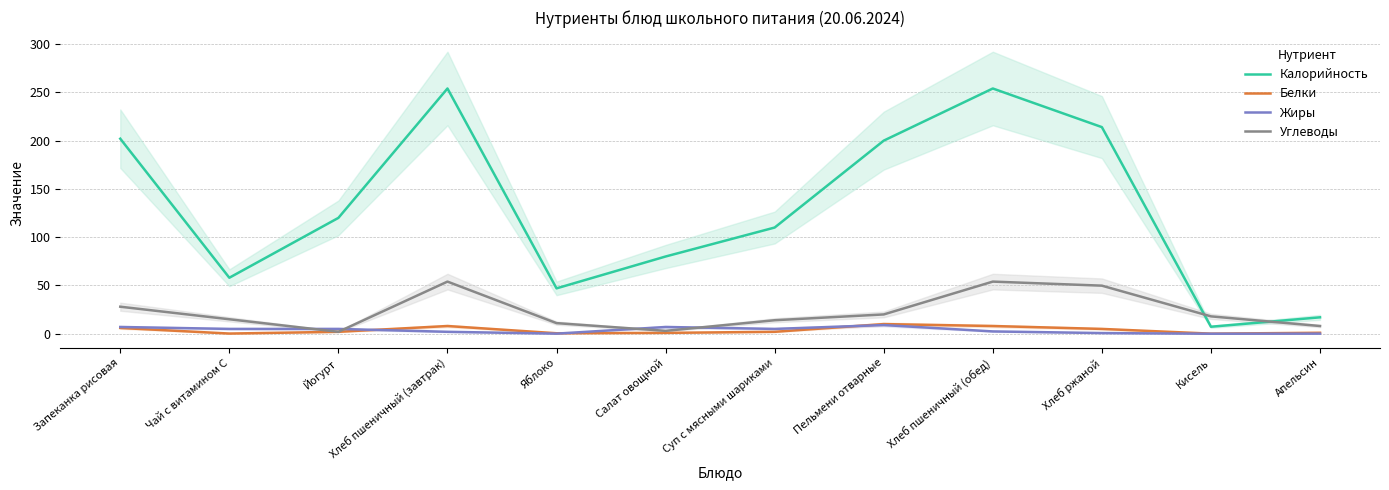

True or false: Углеводы and Белки intersect in this chart.

False